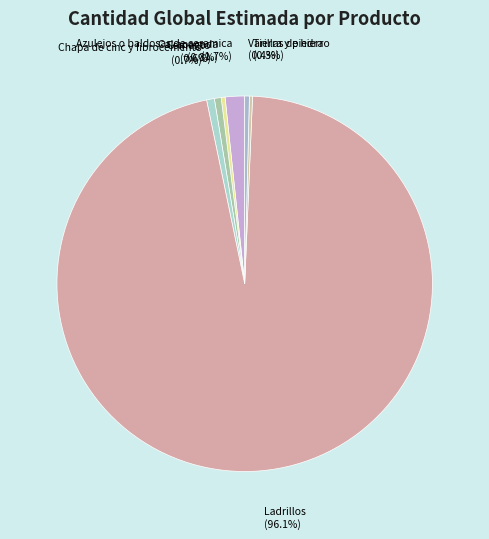

How many slices are in this pie chart?

7